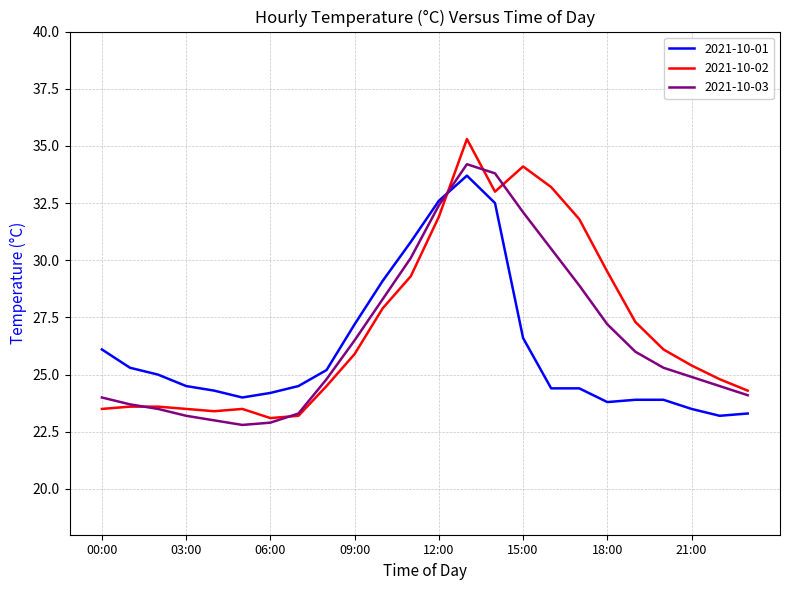

At how many categories does at least one series exceed 26?

13